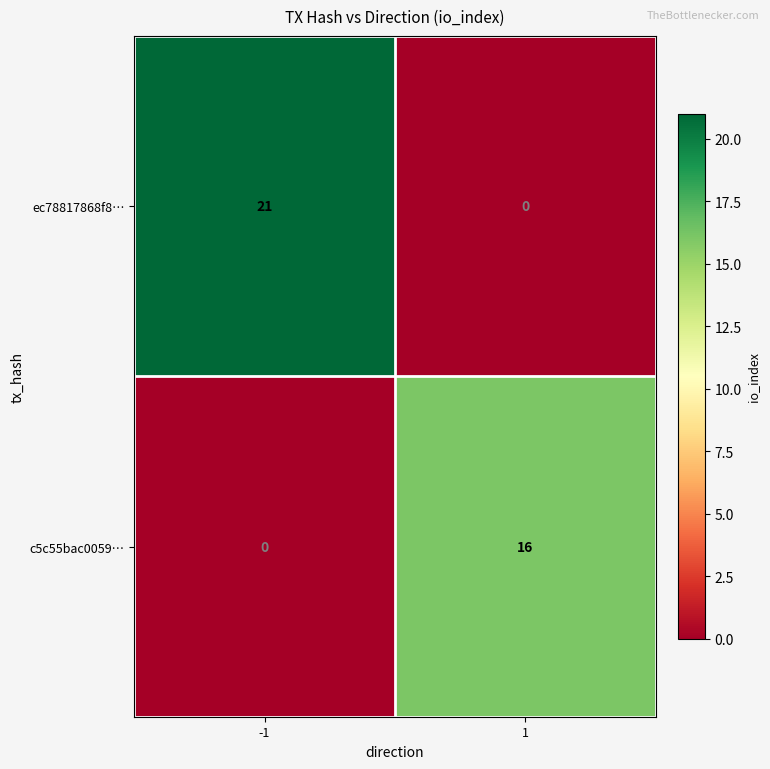

List the series in order of their peak value, highest first.

ec78817868f8…, c5c55bac0059…